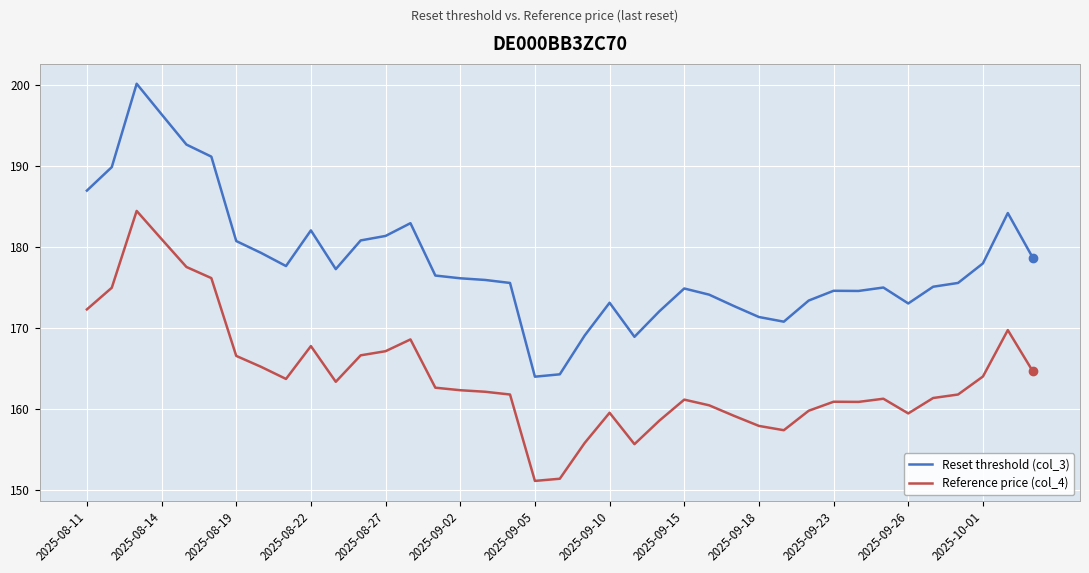

What is the greatest value displayed?

200.1